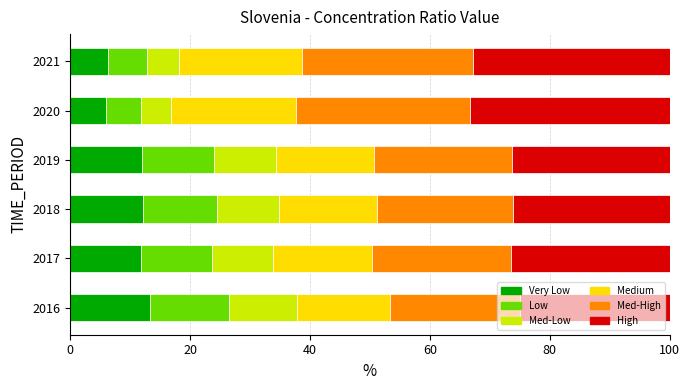

What is the total value across all series at 2020?

100.0